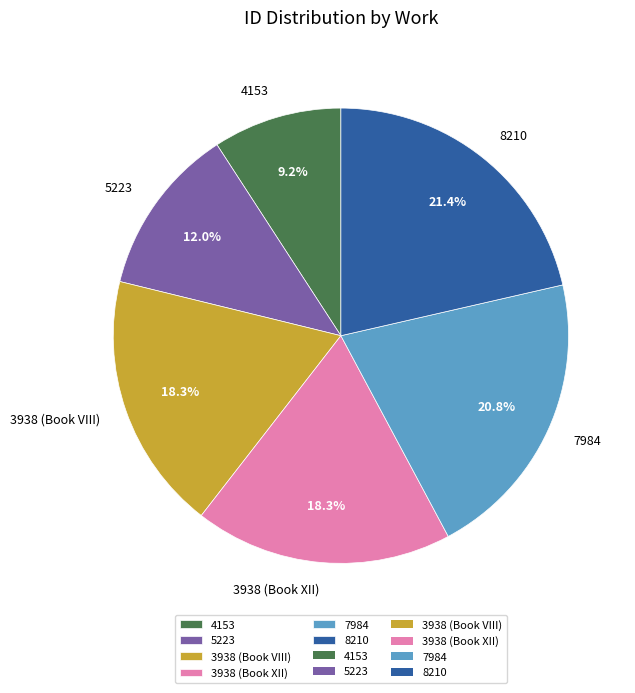

Is it true that 3938 (Book XII) is 18% of the pie?

True